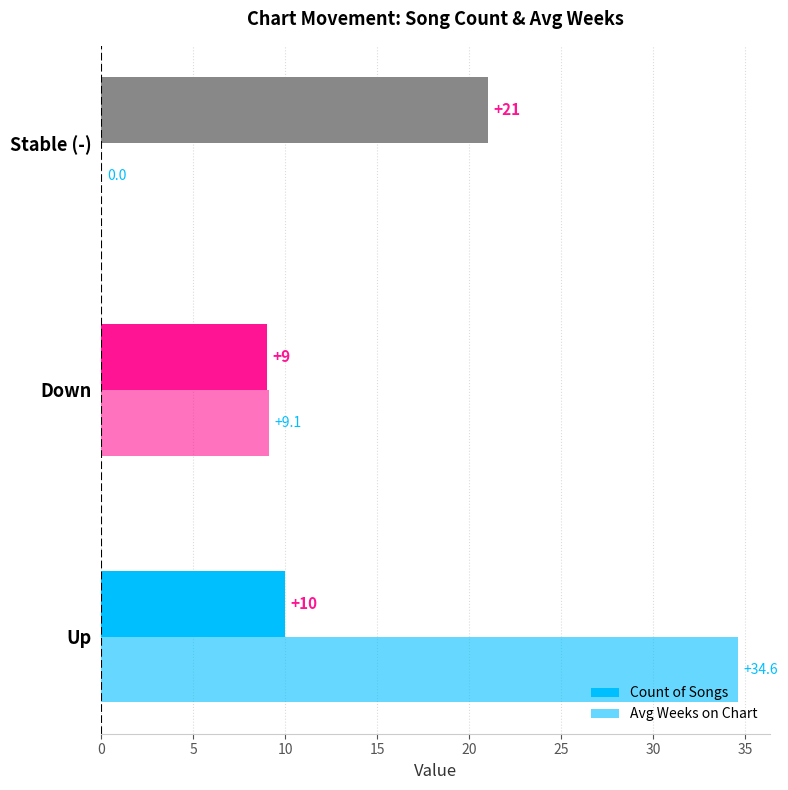

How many data points does each series have?

3